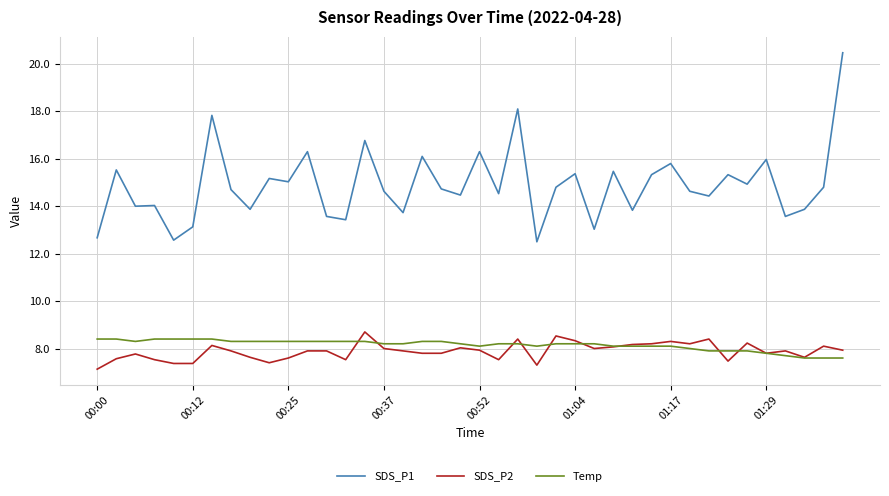

In SDS_P1, how many points are lower than both neighbors (excluding endpoints)?

14